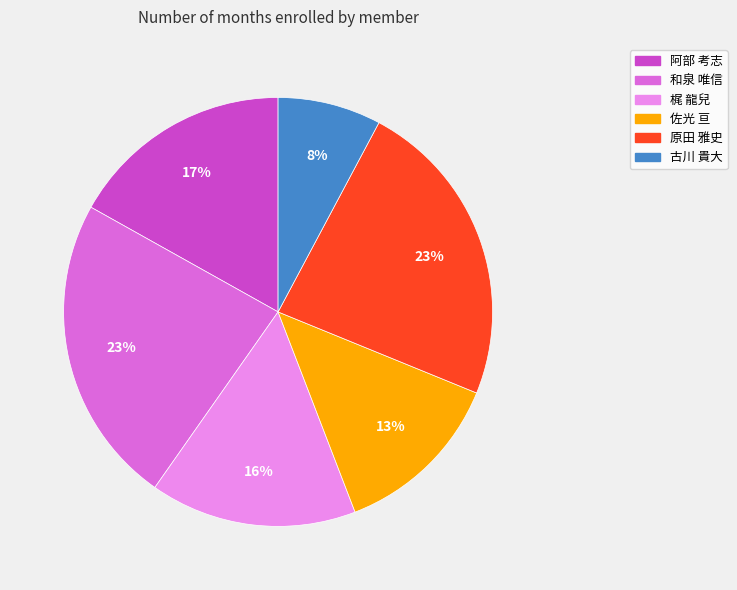

How many slices are in this pie chart?

6